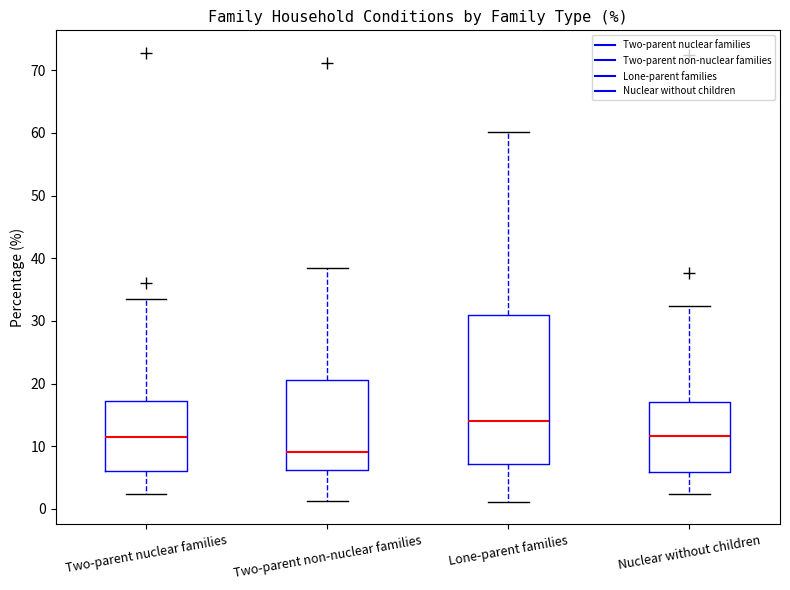

Reading left to right, read every box against the y-axis: the position of its median line, the range the box covers, and the ends of its whiskers. The values are not printed on the chart, so give them approximately, as read against the axis.

Two-parent nuclear families: median 11, box 6 to 17, whiskers 2 to 34
Two-parent non-nuclear families: median 9, box 6 to 21, whiskers 1 to 38
Lone-parent families: median 14, box 7 to 31, whiskers 1 to 60
Nuclear without children: median 12, box 6 to 17, whiskers 2 to 32